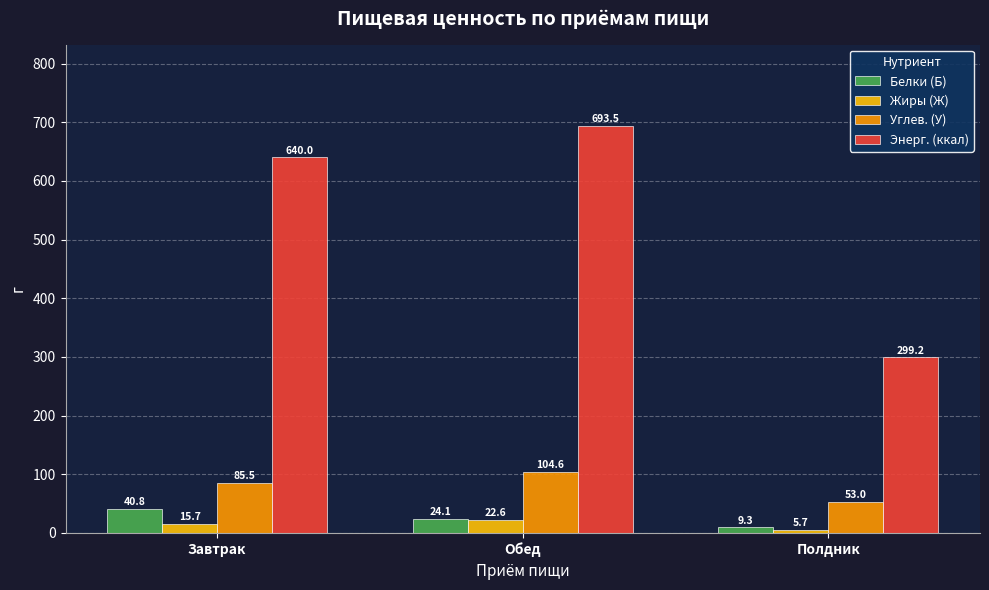

Are the bars grouped side by side (vs. stacked)?

Yes